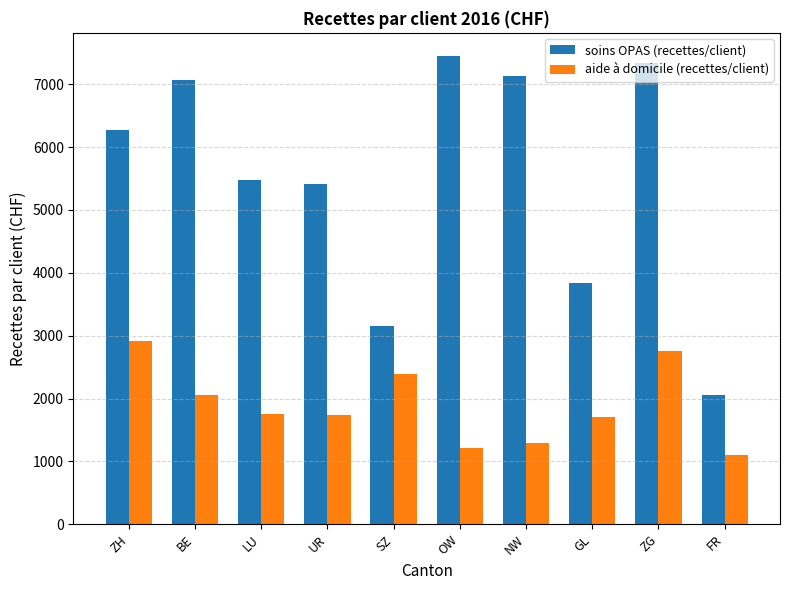

What are all the series names shown in the legend?

soins OPAS (recettes/client), aide à domicile (recettes/client)